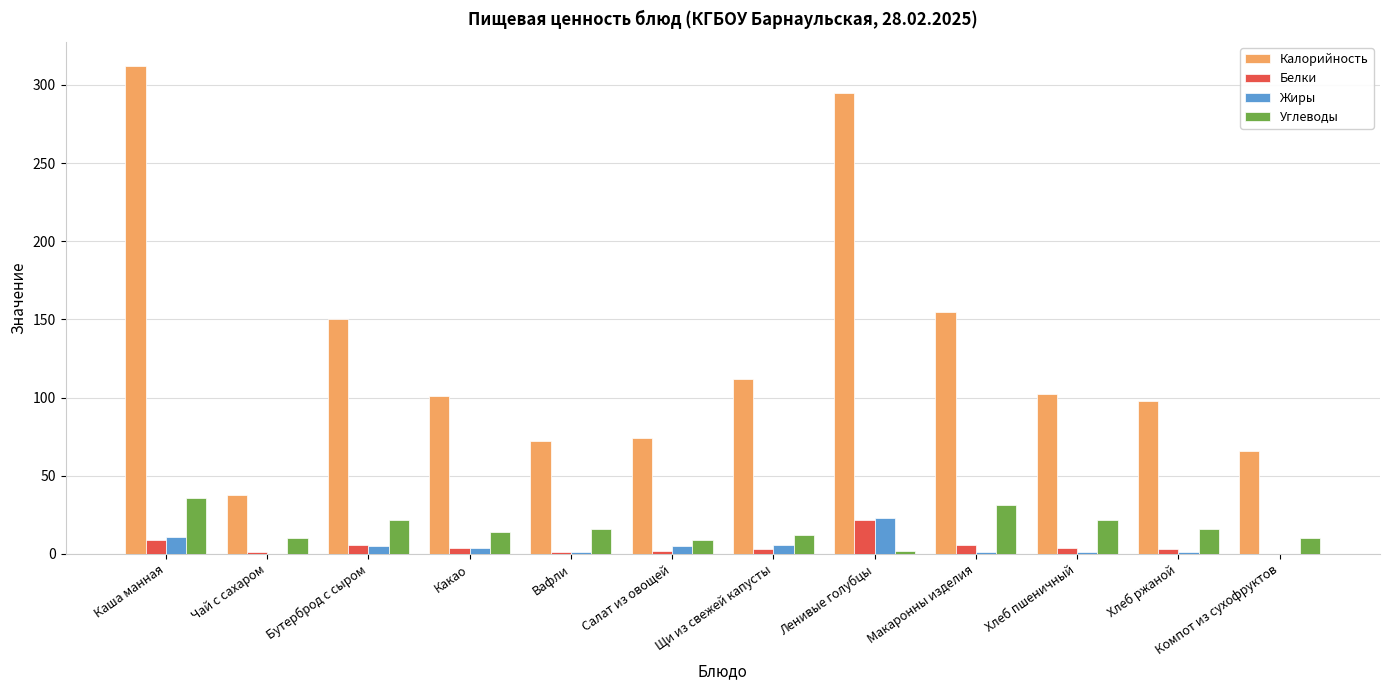

Which series has the largest total across all categories?

Калорийность